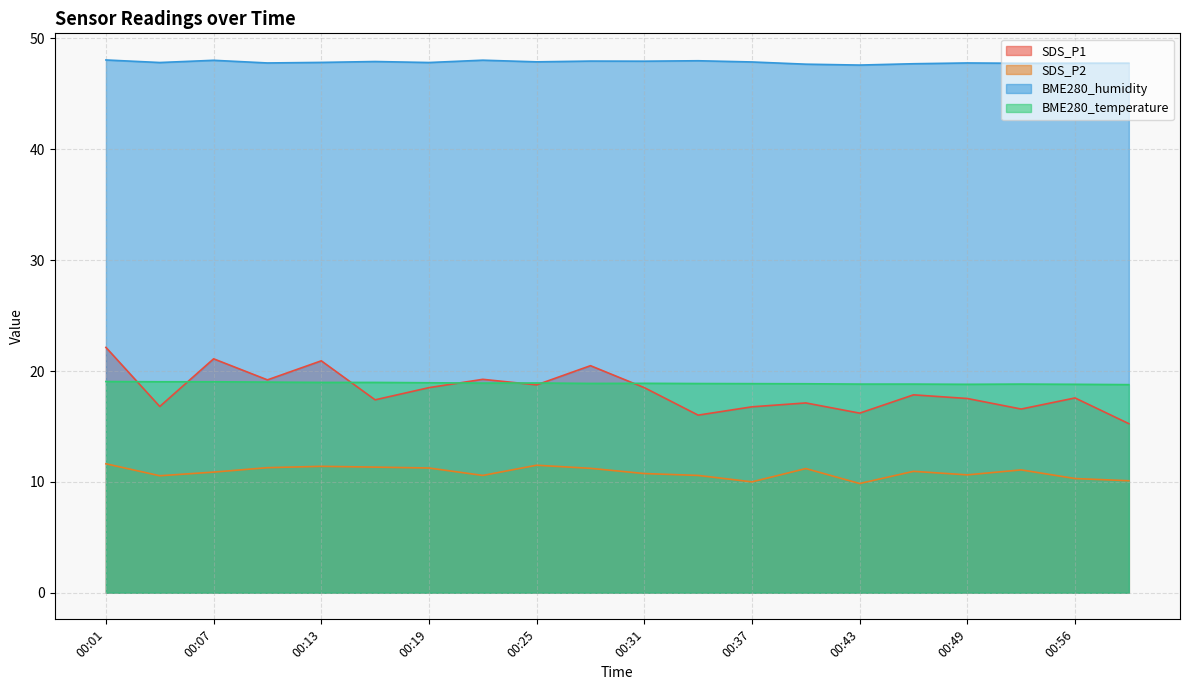

How many lines are shown in the chart?

4